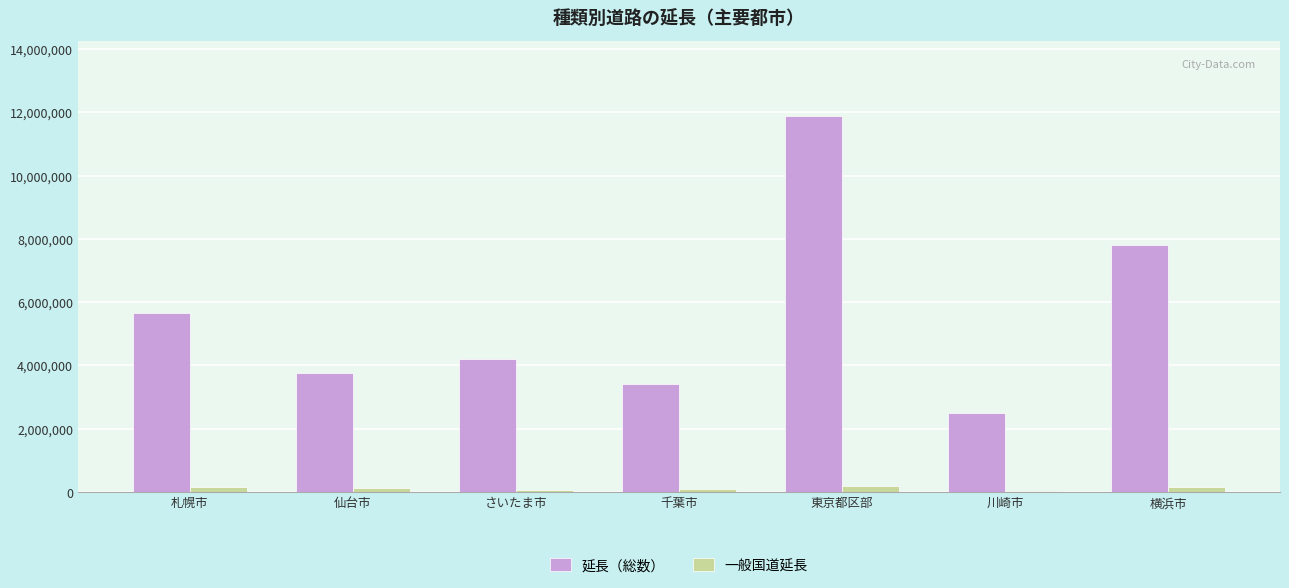

Which series has the largest total across all categories?

延長（総数）